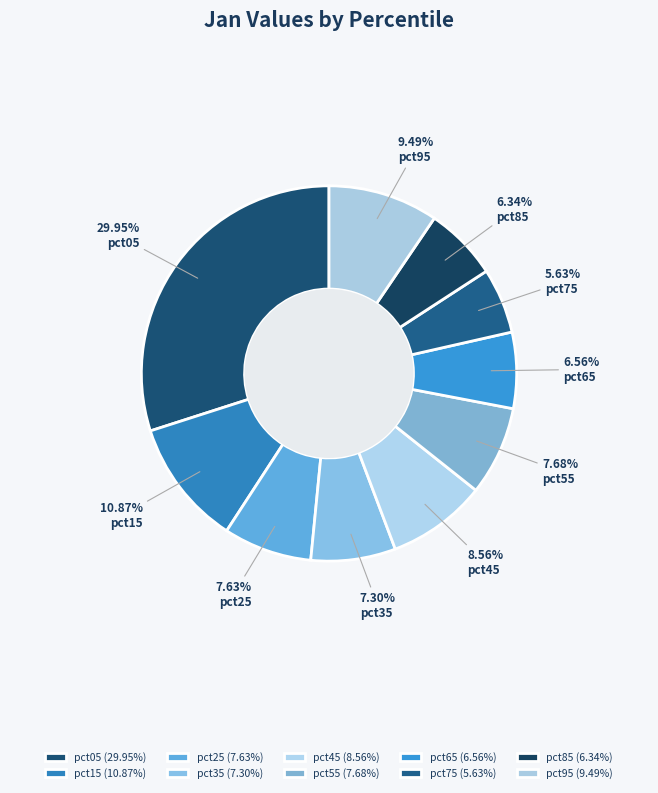

Does any single category account for the majority?

No